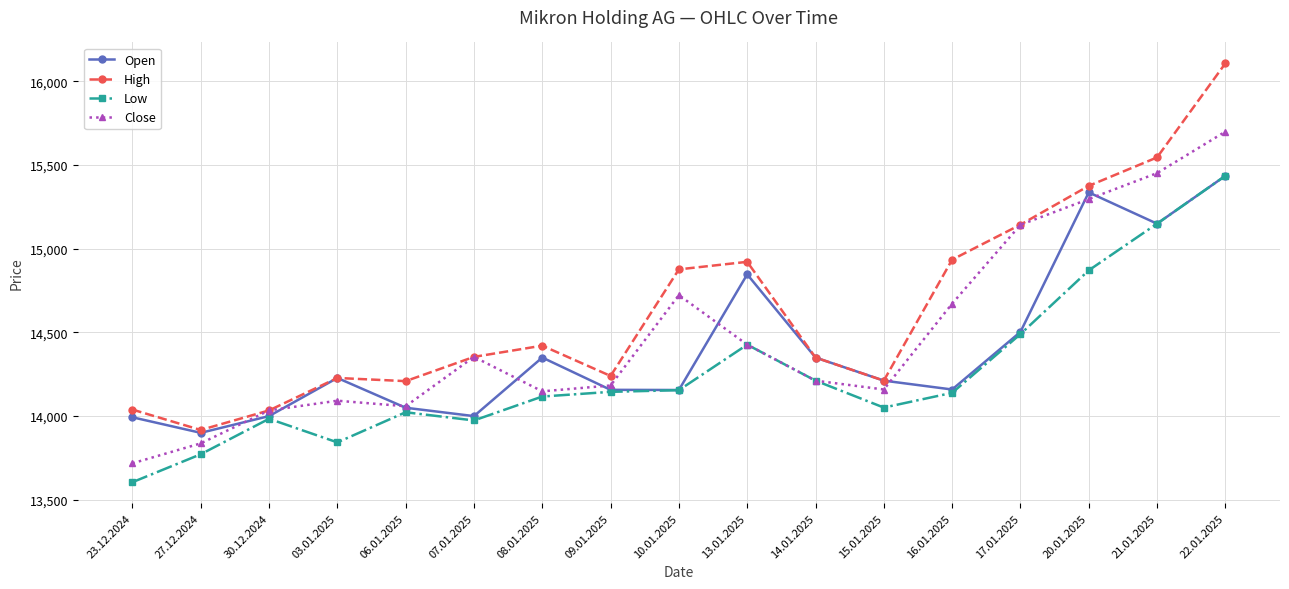

List the series in order of their overall mean, lowest first.

Low, Open, Close, High